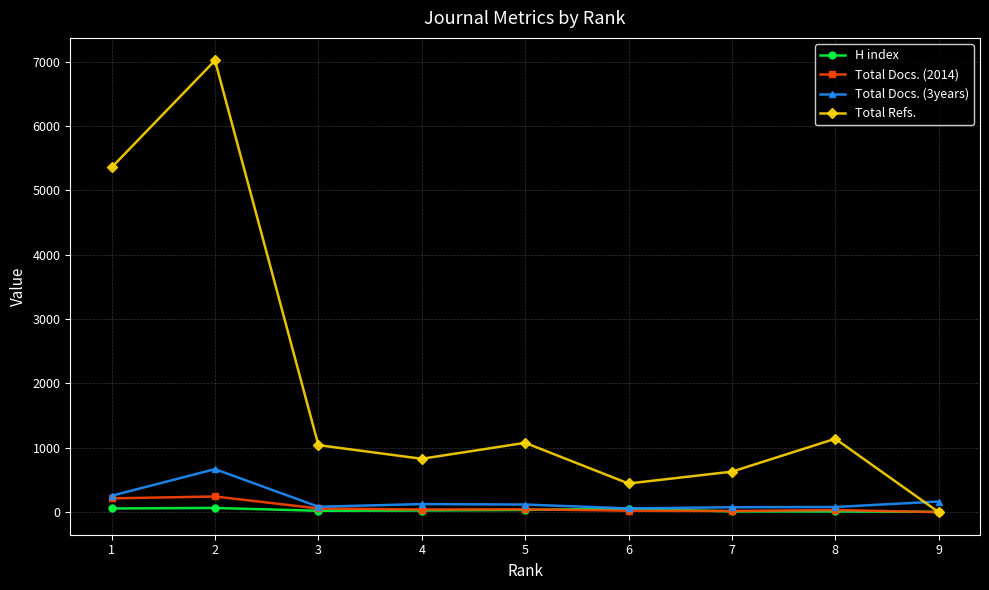

What is the difference between the Total Docs. (2014) values at 3 and 4?

16